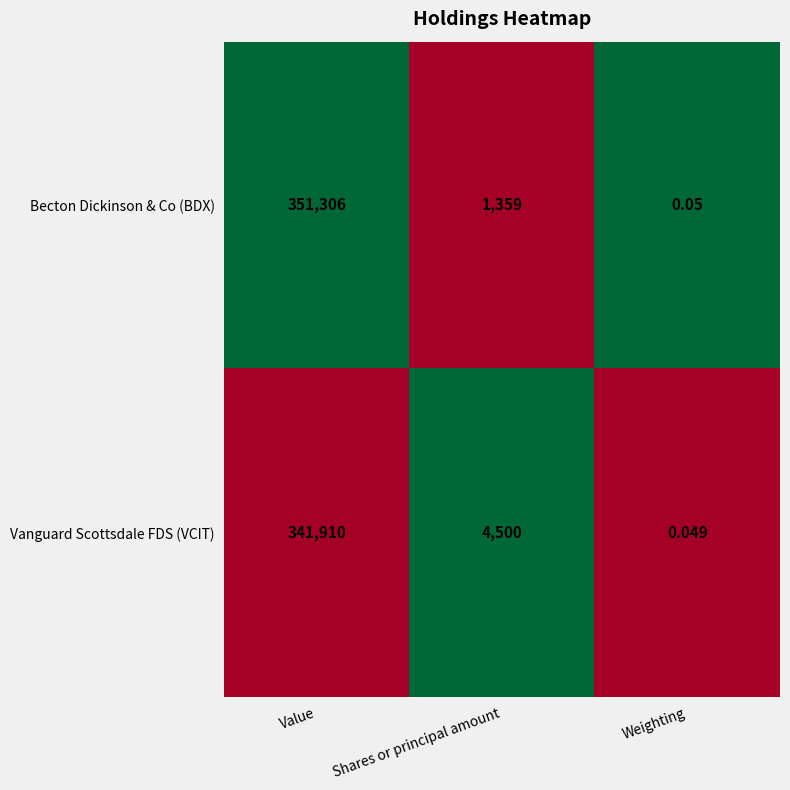

What is the greatest value displayed?

351306.0